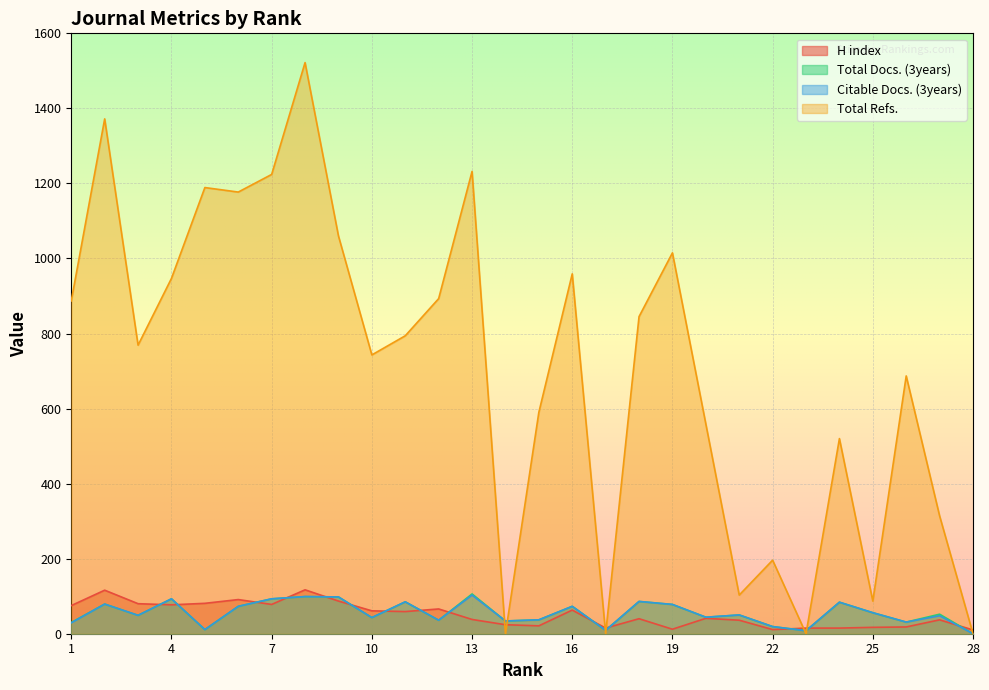

What is the difference between the maximum and second lowest values in the Total Refs. series?

1522